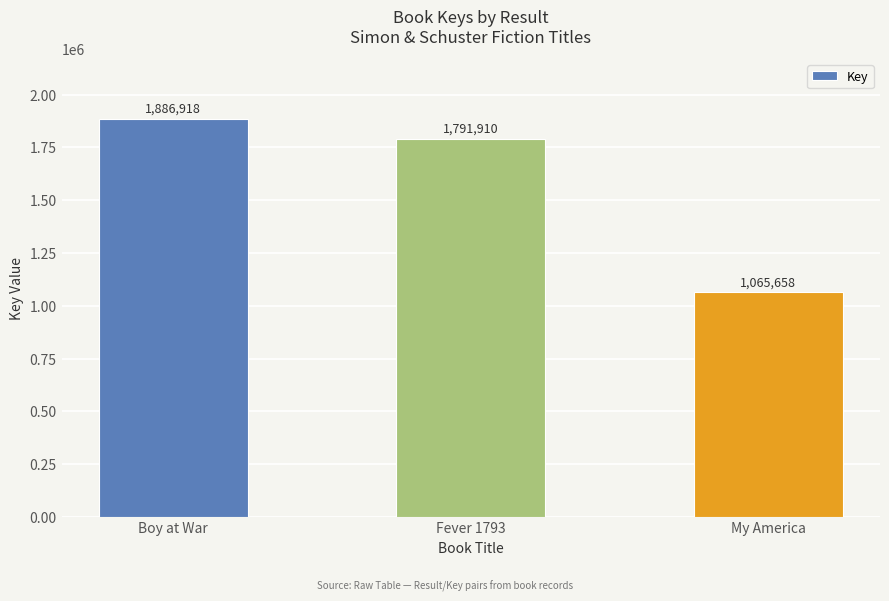

What value does the data have at My America?

1065658